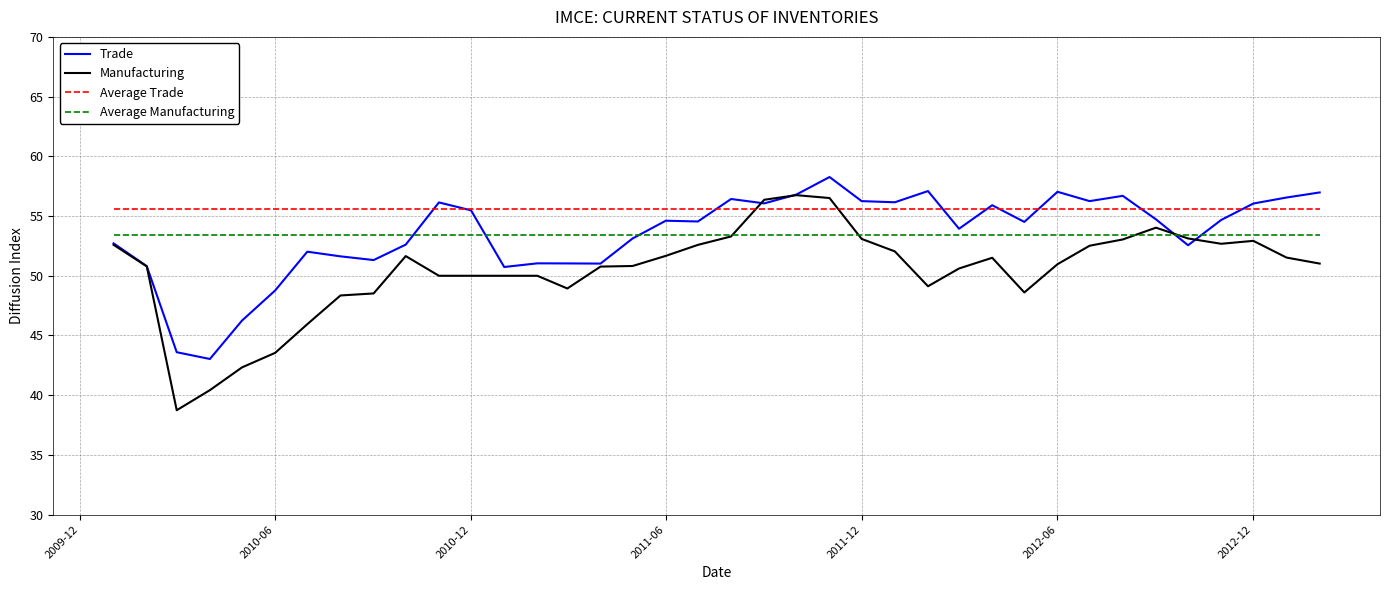

True or false: Average Trade and Manufacturing cross at least once.

True